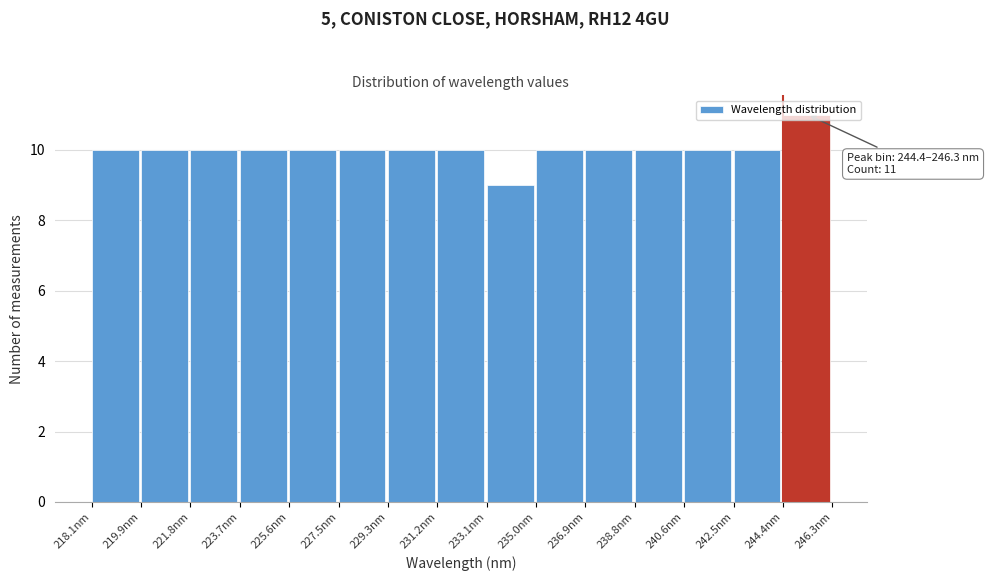

Over which range of the x-axis is the bar tallest?

244.4 to 246.2